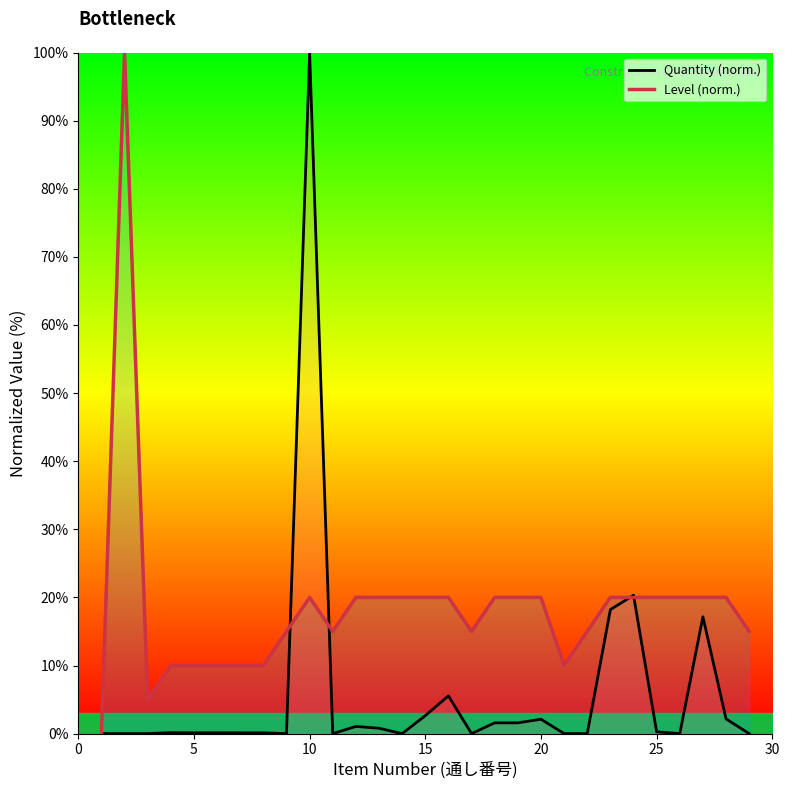

What is the highest value of the Quantity (norm.) series?

100.0